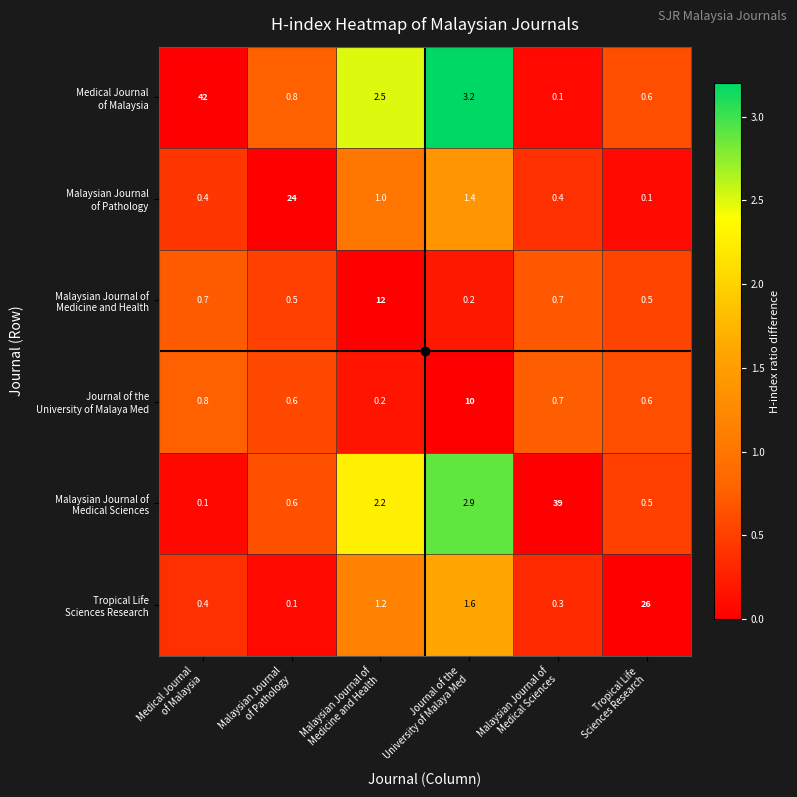

At how many categories does at least one series exceed 11?

5